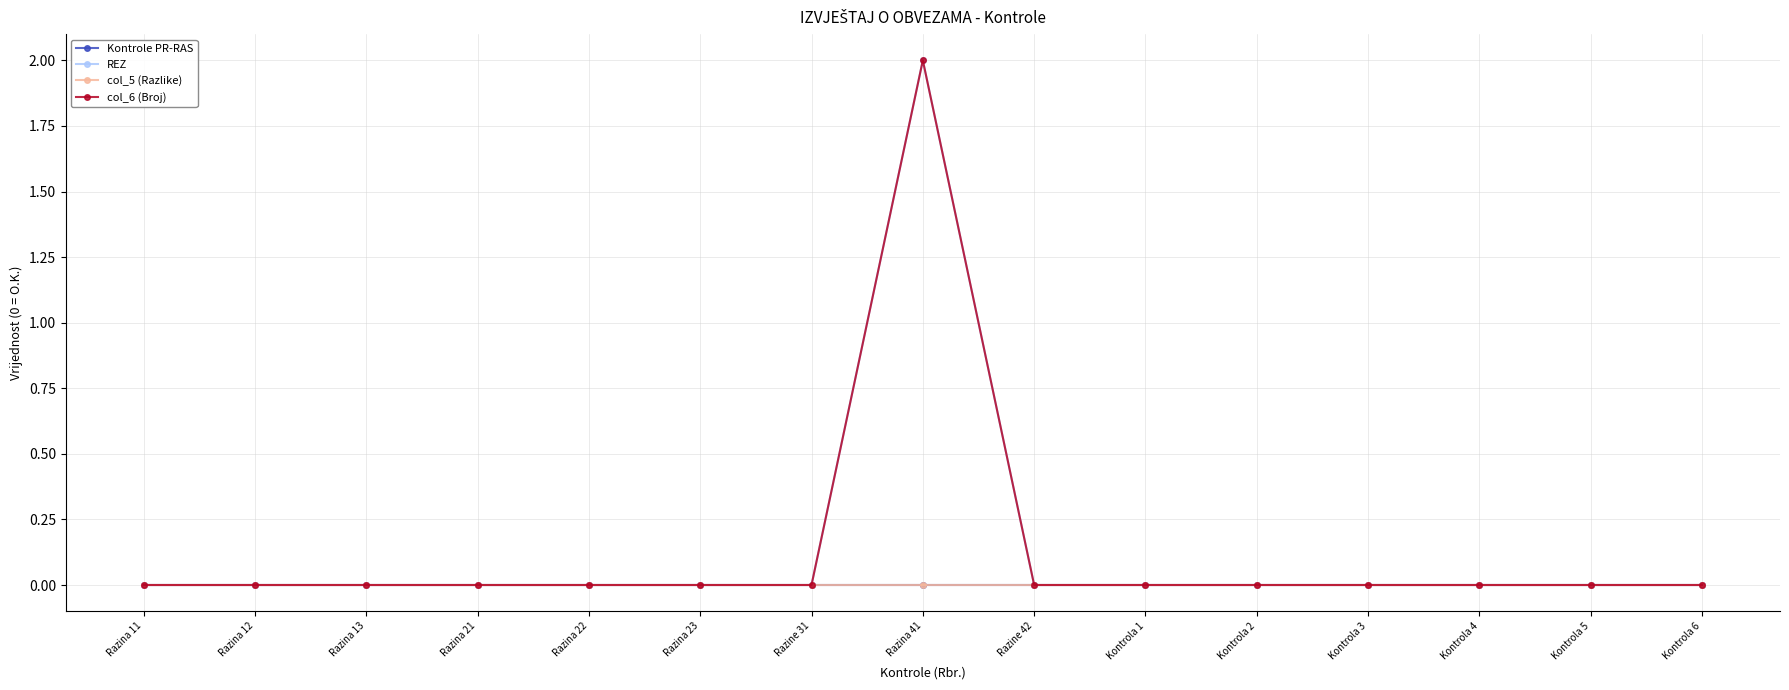

Does the chart display data point markers on the line(s)?

Yes